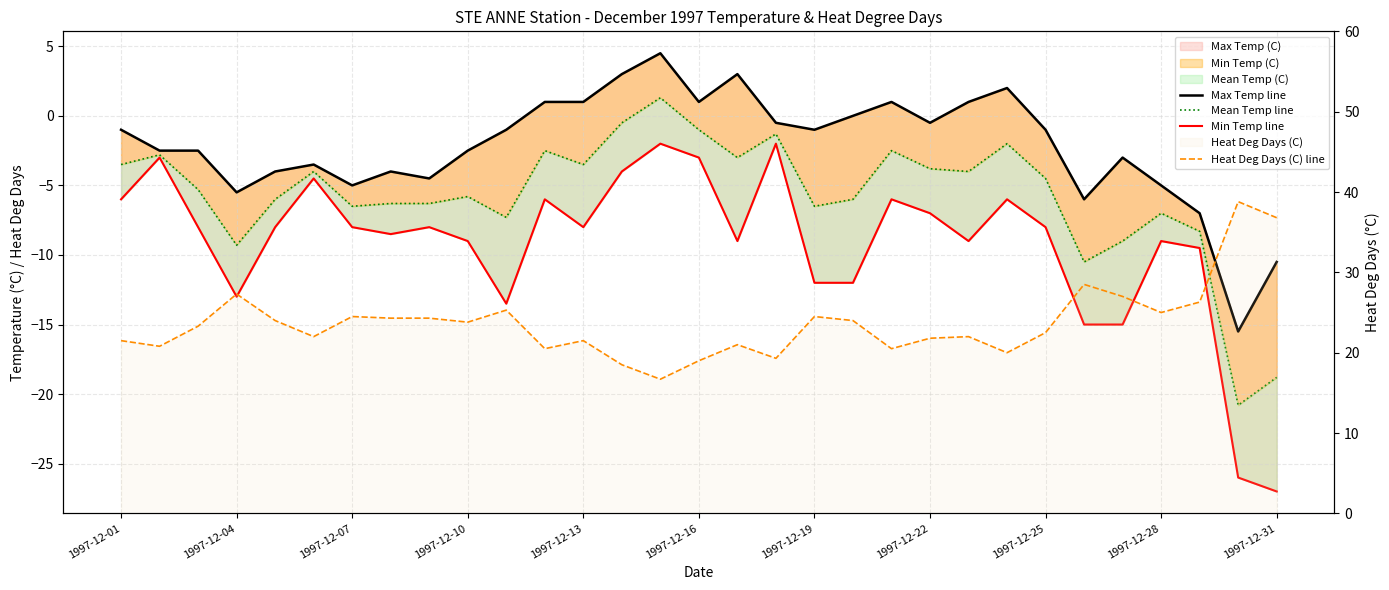

At how many categories does at least one series exceed -22?

31